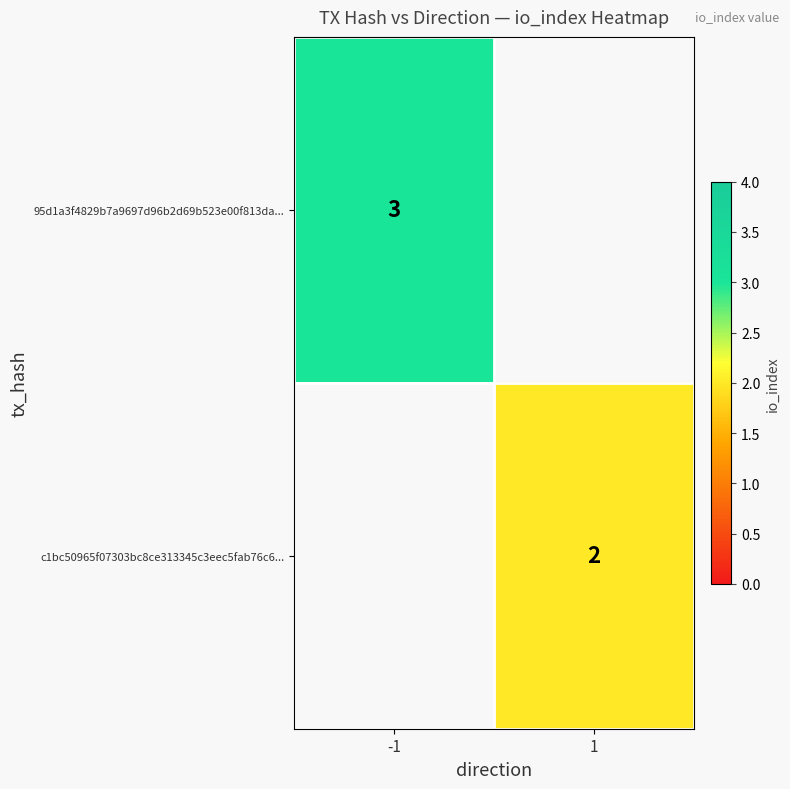

The 95d1a3f4829b7a9697d96b2d69b523e00f813da... series shows 1 at -1. True or false?

False